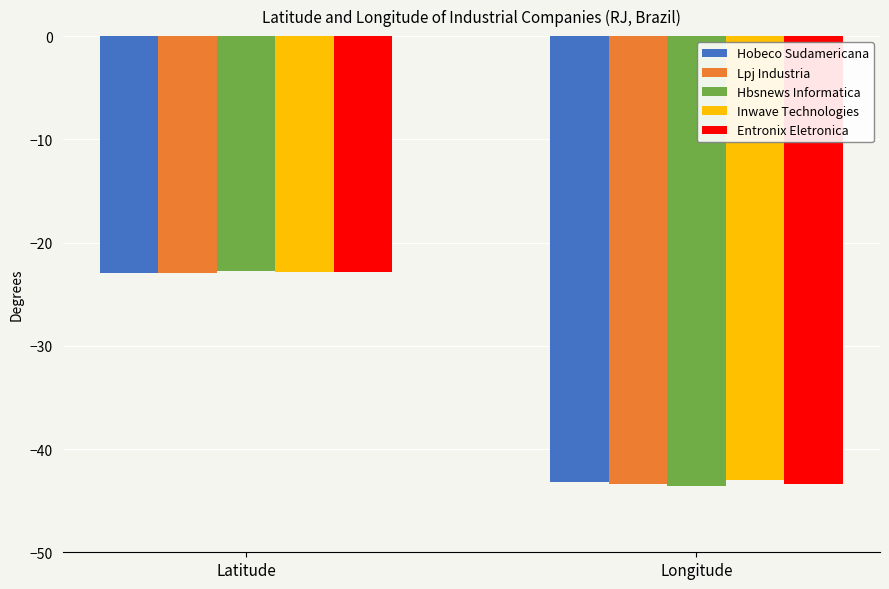

Rank the categories by Entronix Eletronica value from highest to lowest.

Latitude, Longitude